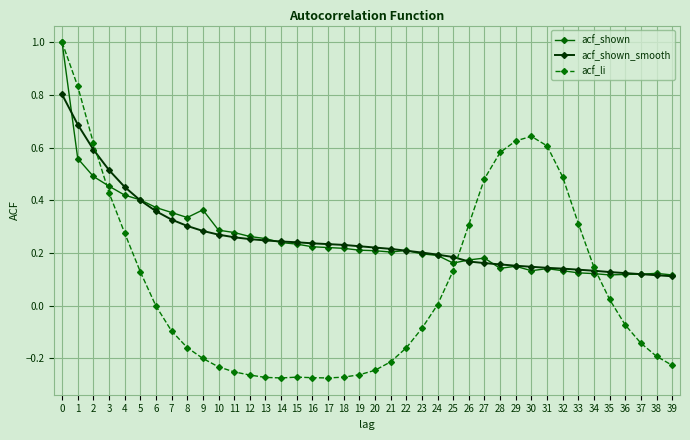

Between 7 and 38, which series saw the biggest shift?

acf_shown